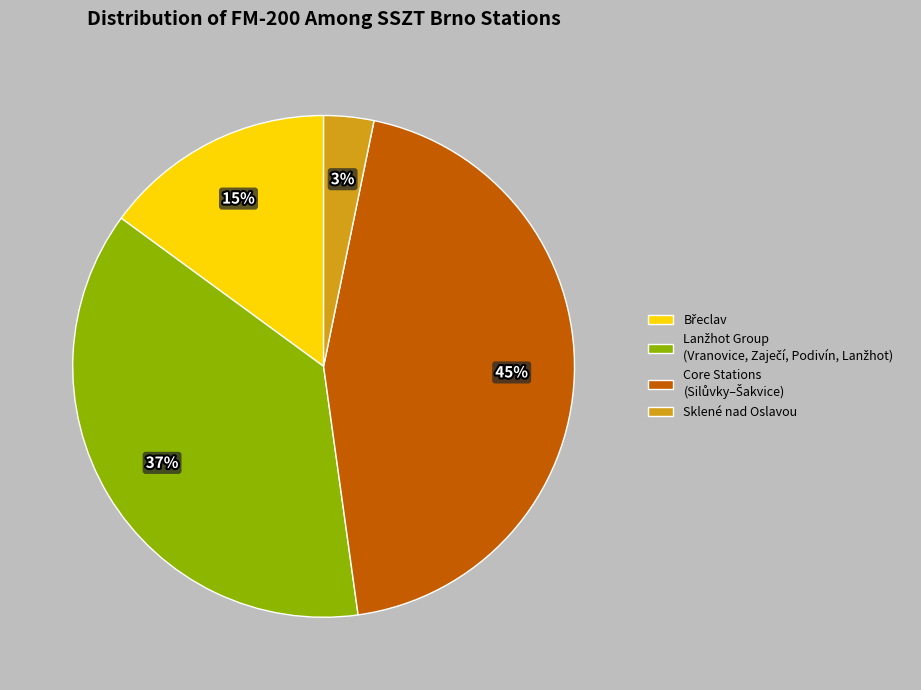

Does any single category account for the majority?

No